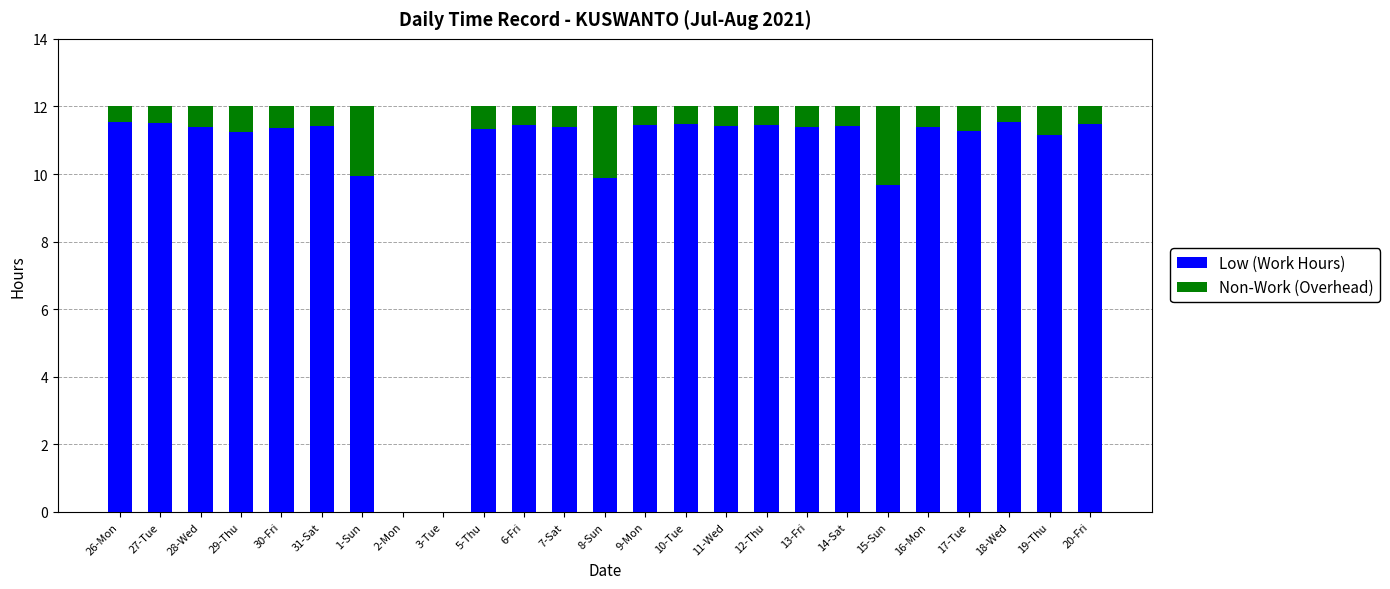

Are the bars grouped side by side (vs. stacked)?

No